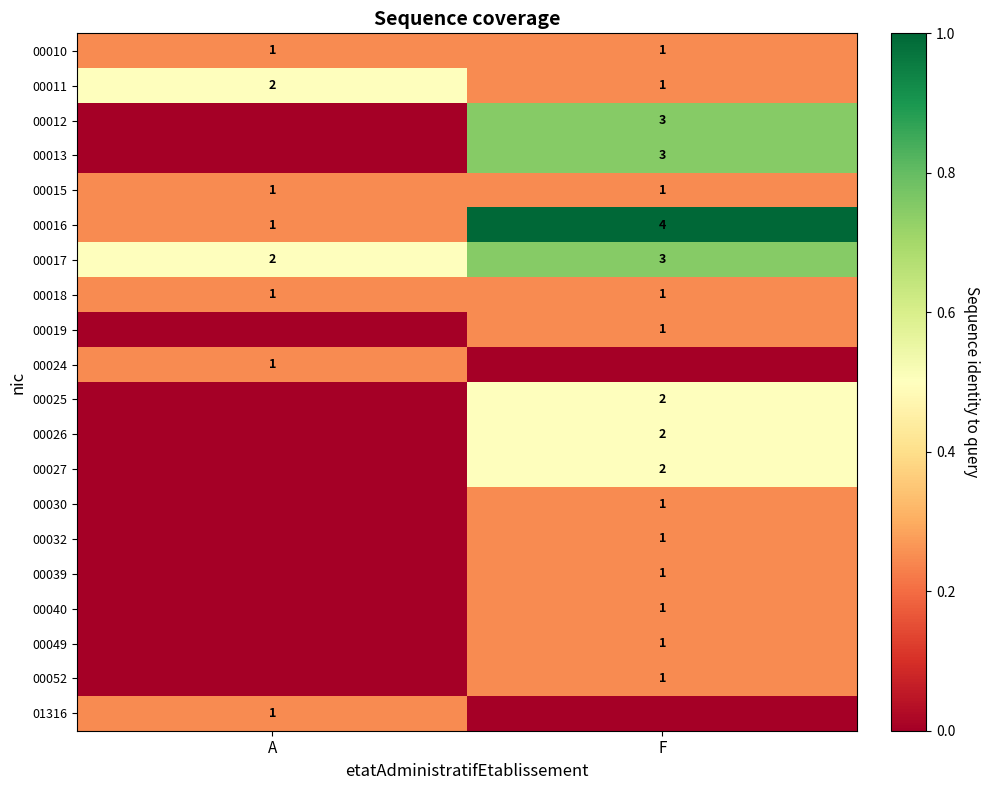

At which label is 00011 closest to 1?

F